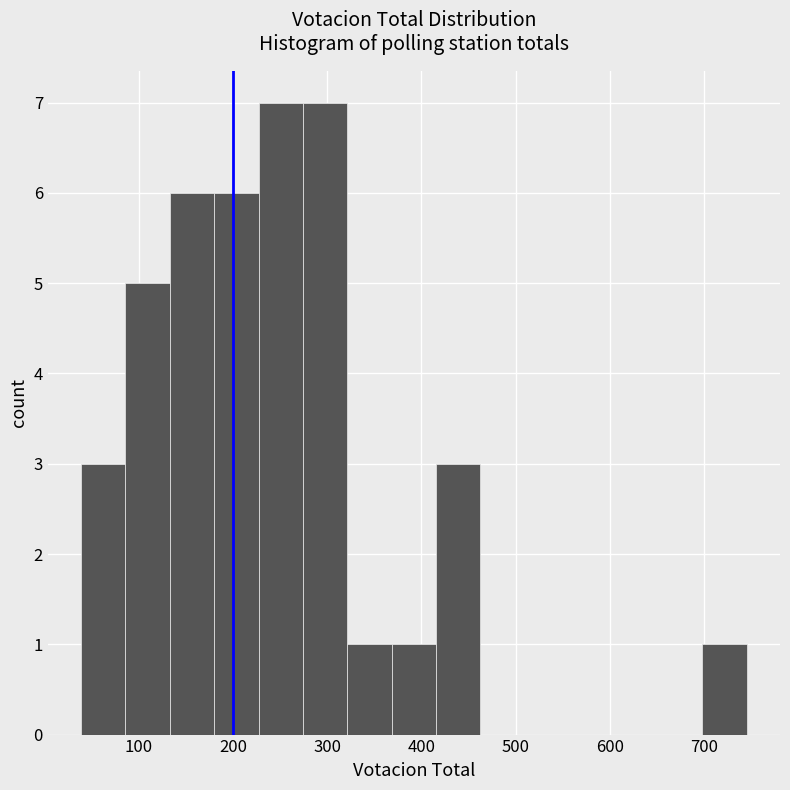

Reading left to right, transcribe this chart: for each bar, give the range it covers on the x-axis and its height. Neither the bar edges nor the heights are printed on the chart, so give them approximately, as read against the axes.

40 to 90: 3
90 to 130: 5
130 to 180: 6
180 to 230: 6
230 to 270: 7
270 to 320: 7
320 to 370: 1
370 to 420: 1
420 to 460: 3
460 to 510: 0
510 to 560: 0
560 to 600: 0
600 to 650: 0
650 to 700: 0
700 to 750: 1